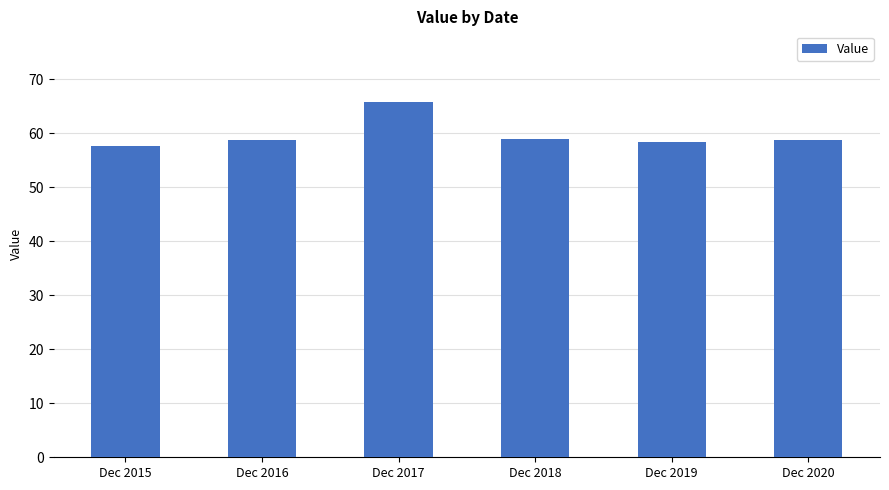

Between Dec 2018 and Dec 2015, which is larger?

Dec 2018